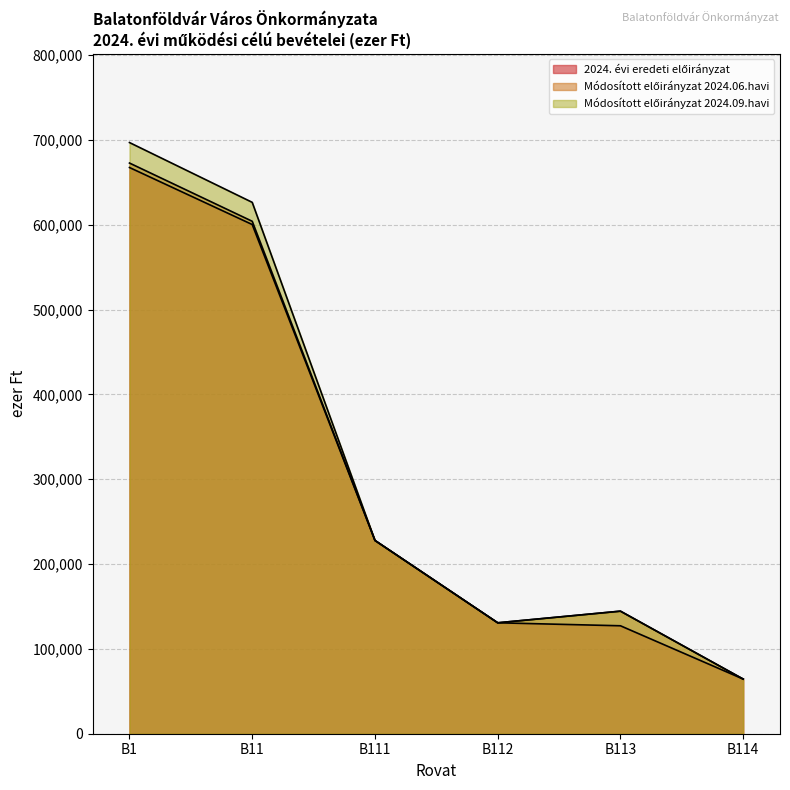

Reading left to right, what are all the values shown in this chart?

2024. évi eredeti előirányzat: 667449	600233	227823	130767	127247	64423
Módosított előirányzat 2024.06.havi: 672715	604062	227823	130767	144487	64423
Módosított előirányzat 2024.09.havi: 696868	626382	227823	130767	144487	64423